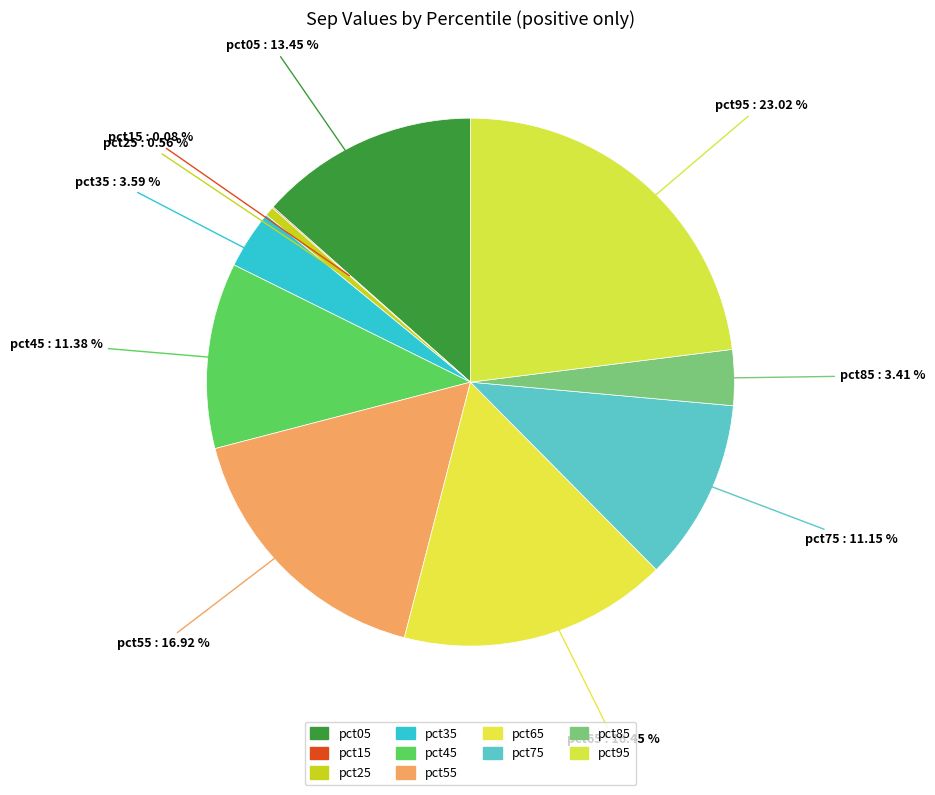

Is there a majority slice in this chart?

No